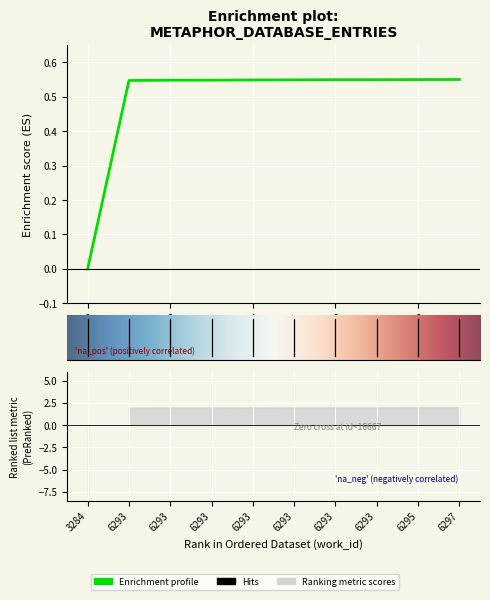

Which has a higher value, 3284 or 6293?

6293